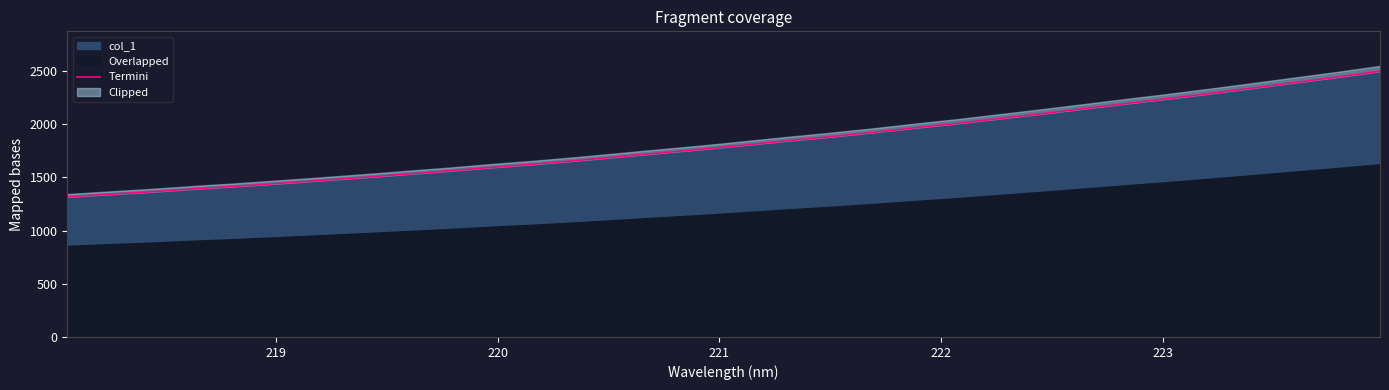

True or false: the data has more than 2 interior local peaks.

False